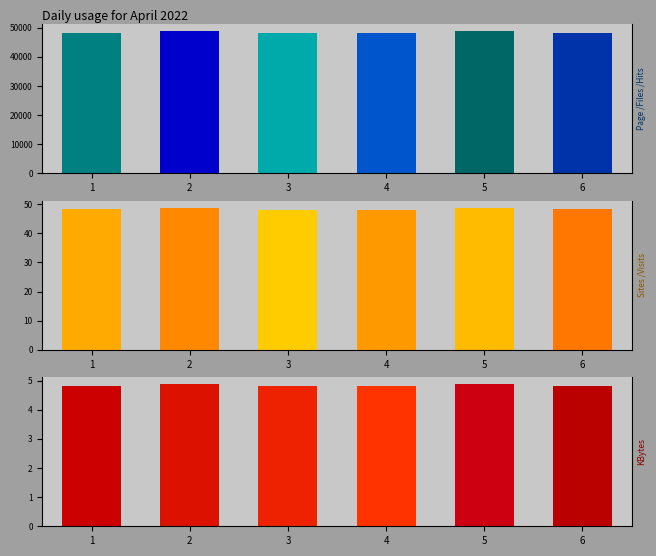

Which series has the largest range (max minus min)?

Id